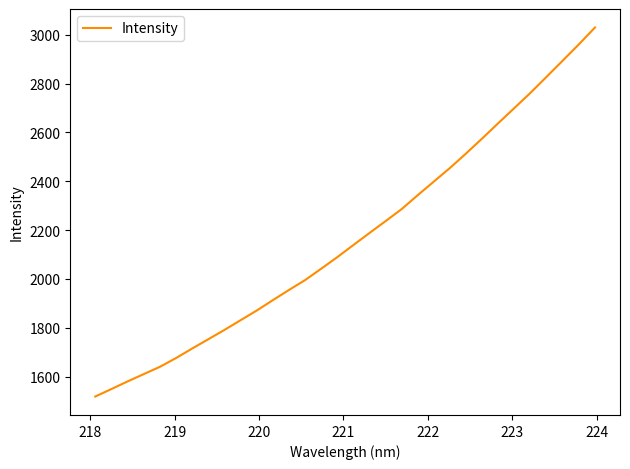

What is the difference between the second highest and second lowest values?

1411.9